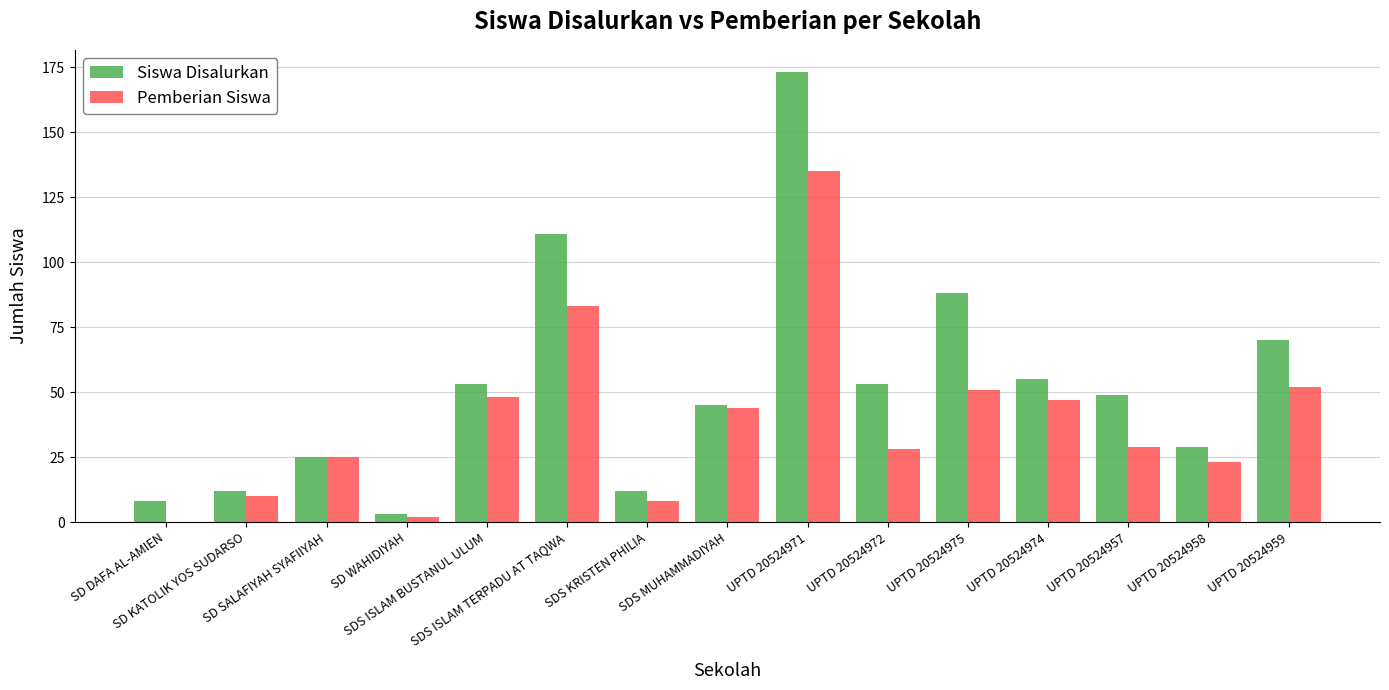

At which category does the chart reach its peak across all series?

UPTD 20524971